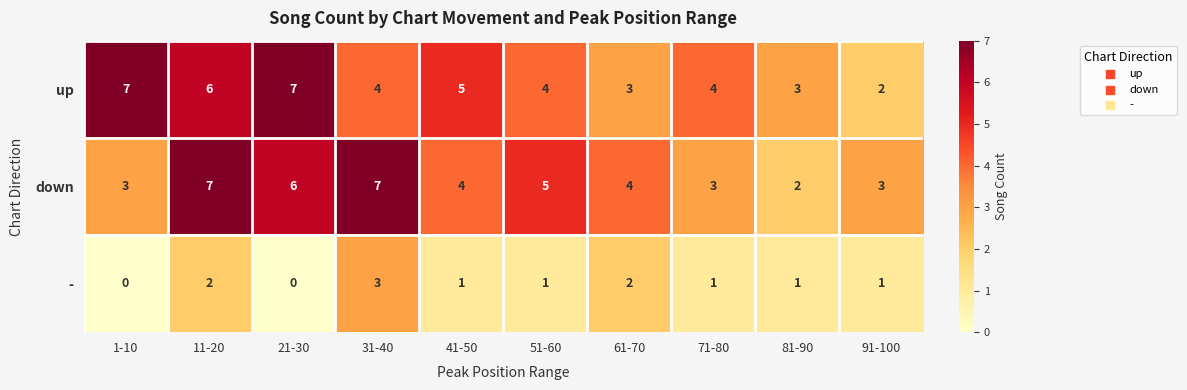

What is the maximum value for -?

3